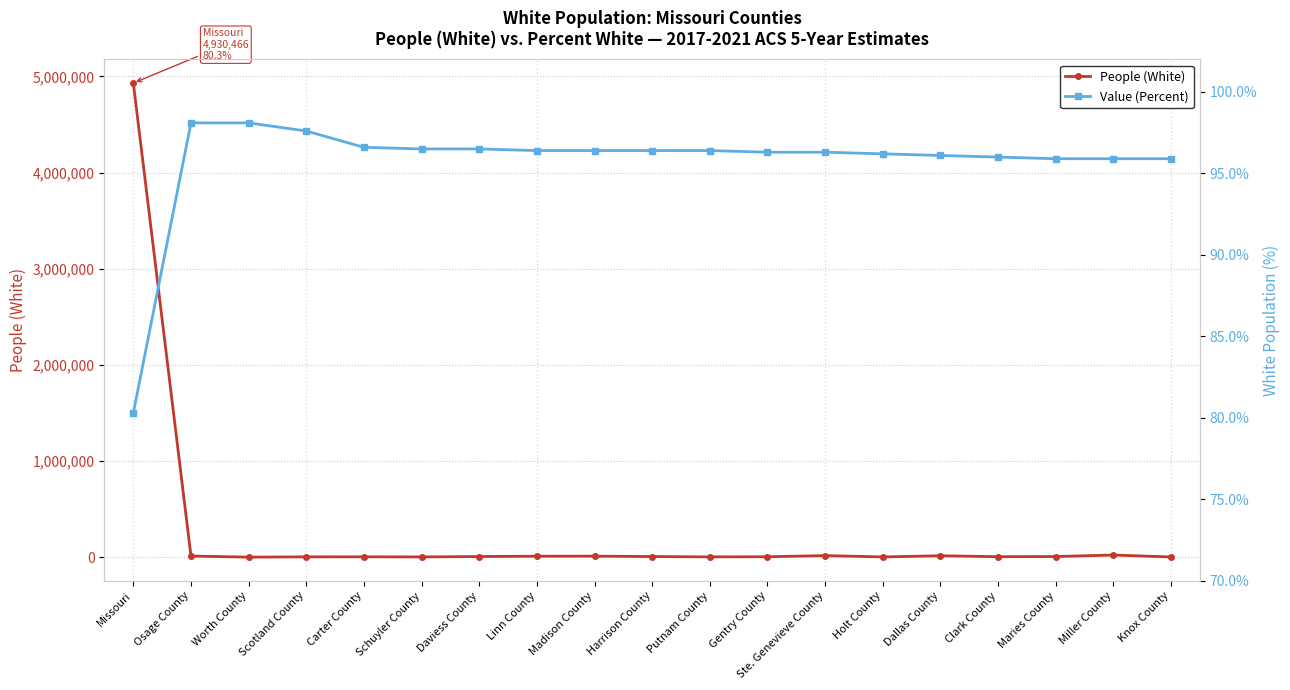

Does the chart display data point markers on the line(s)?

Yes